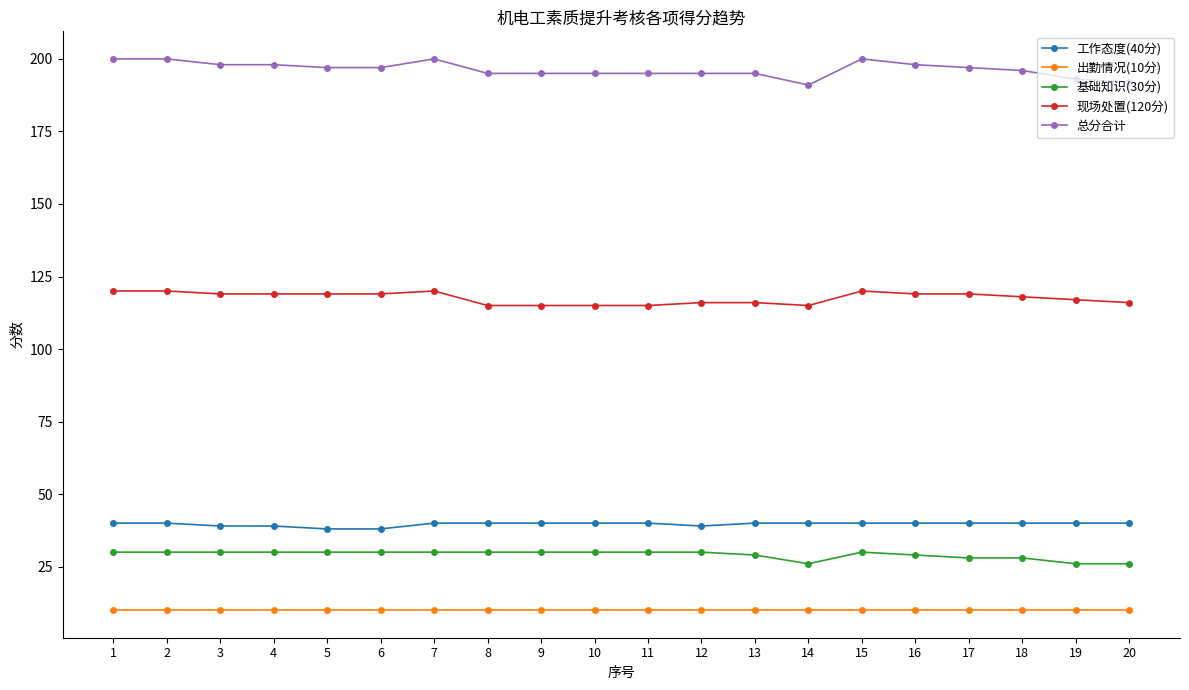

What is the lowest value of the 总分合计 series?

191